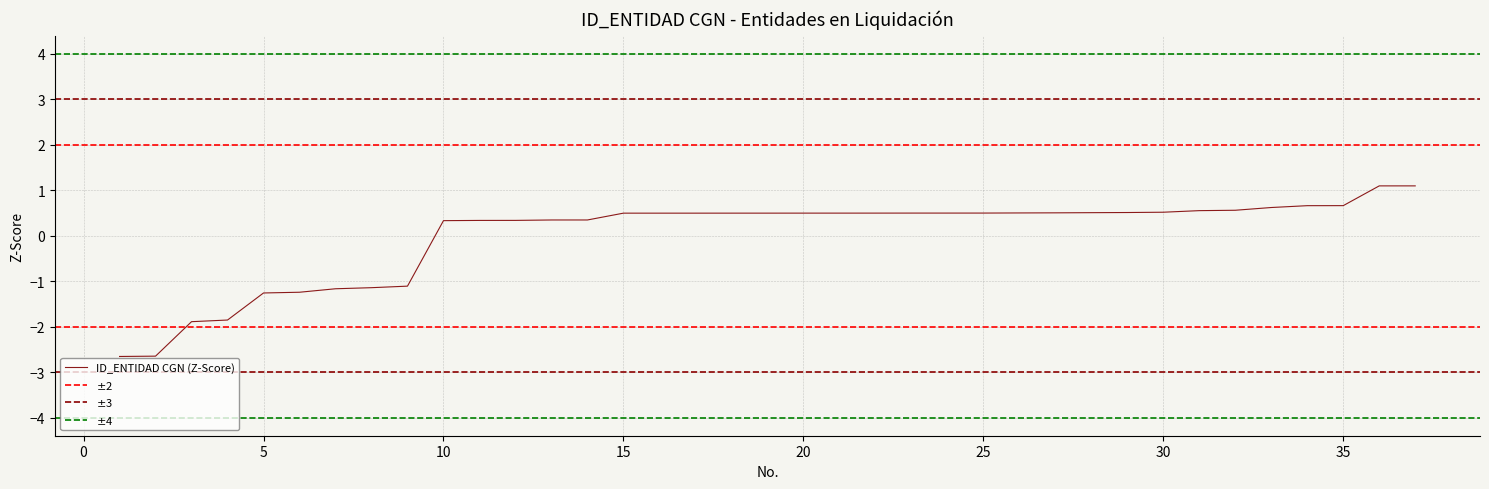

How many distinct data groups are displayed?

1